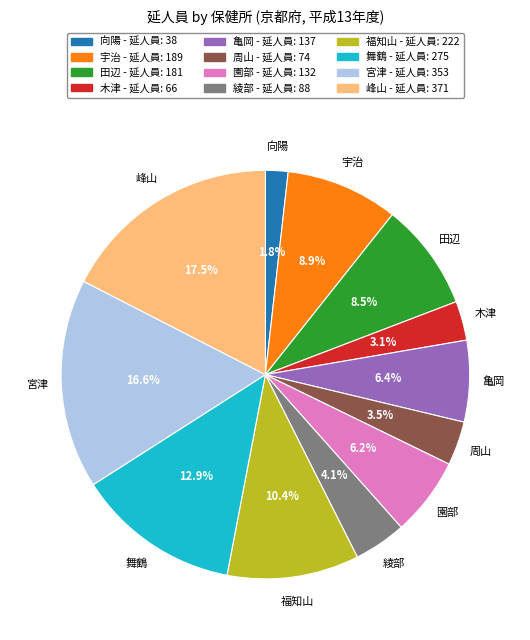

To the nearest percent, what is the average slice percentage?

8%